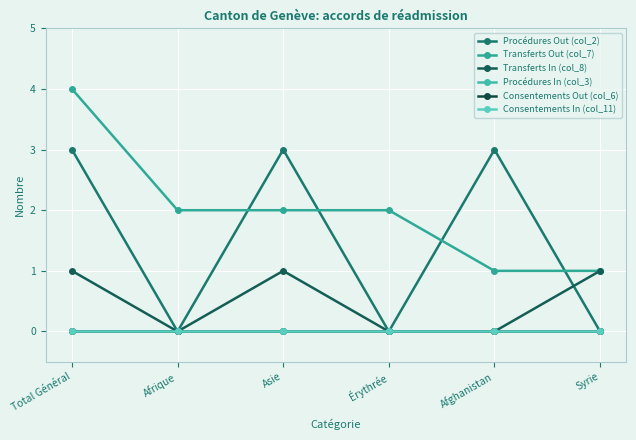

Where is the first local maximum for Procédures Out (col_2)?

Asie